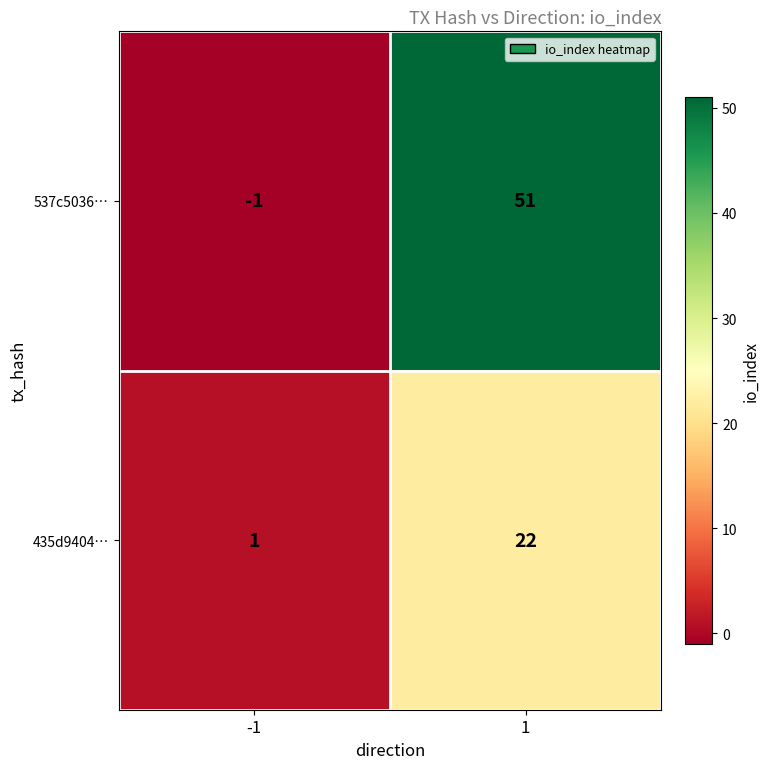

What is the maximum value shown in the chart?

51